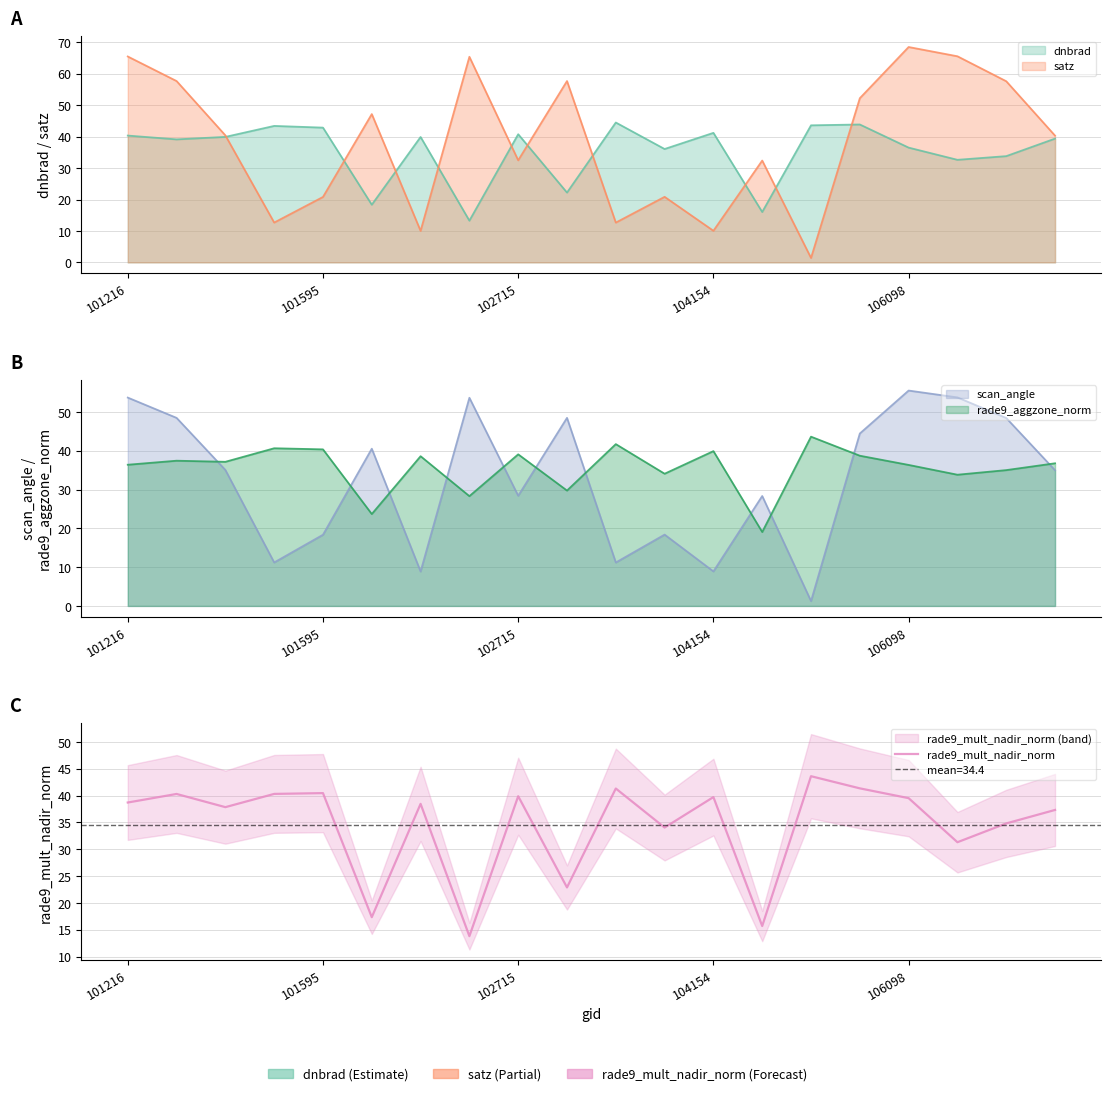

Which has a higher value, 15 or 10?

15